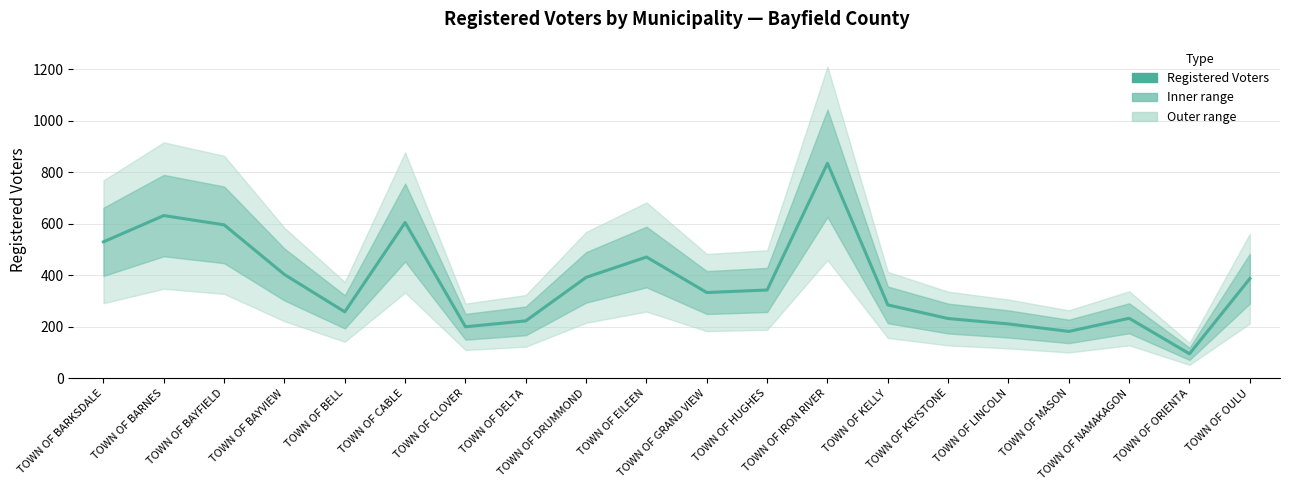

How many series are shown in this chart?

1